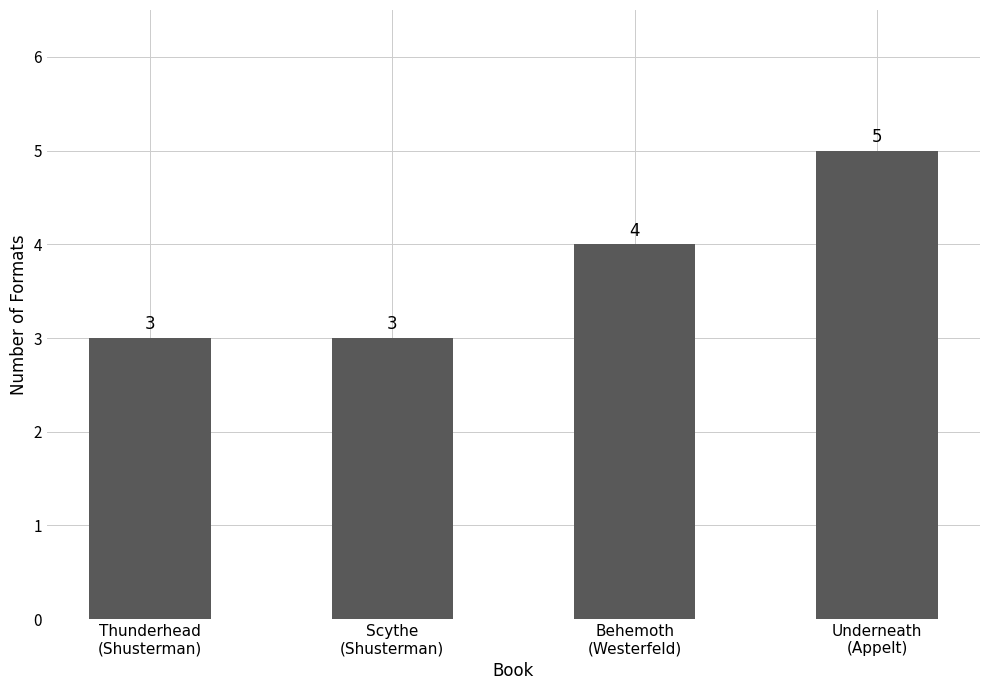

What position from the right is Underneath
(Appelt)?

1